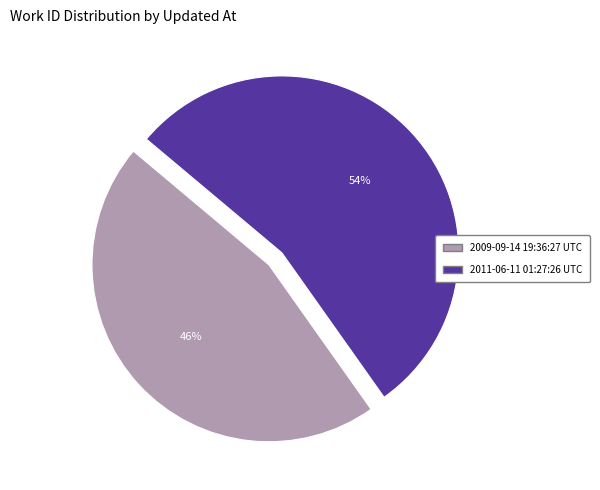

What is the ratio of the value at 2011-06-11 01:27:26 UTC to the value at 2009-09-14 19:36:27 UTC?

1.2